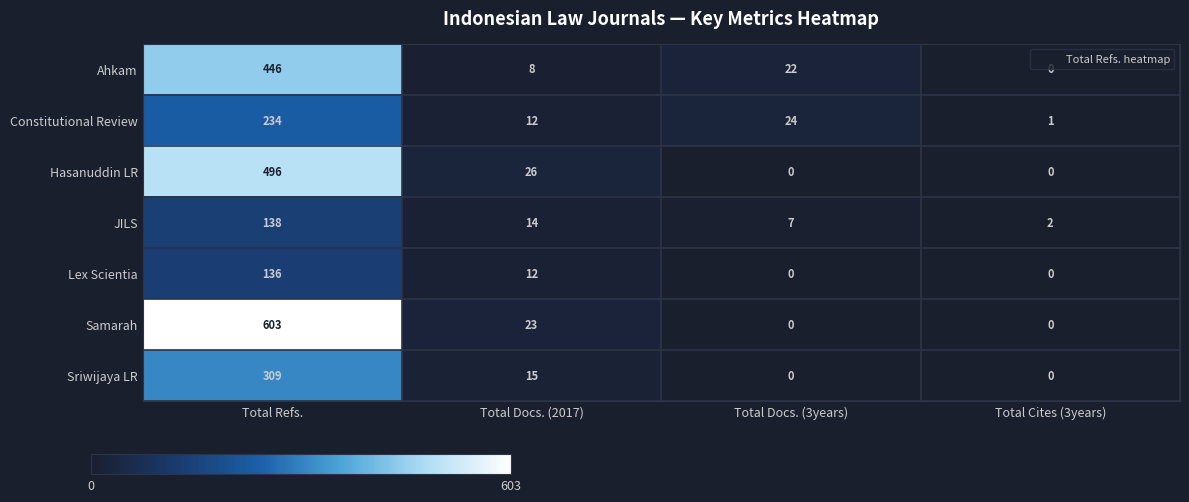

At which label is Sriwijaya LR closest to 154?

Total Docs. (2017)